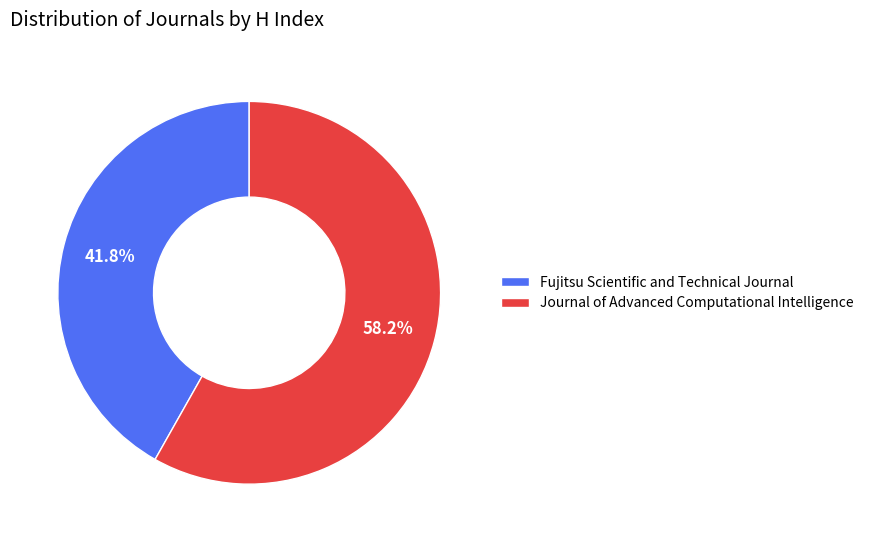

How many segments does this pie chart have?

2